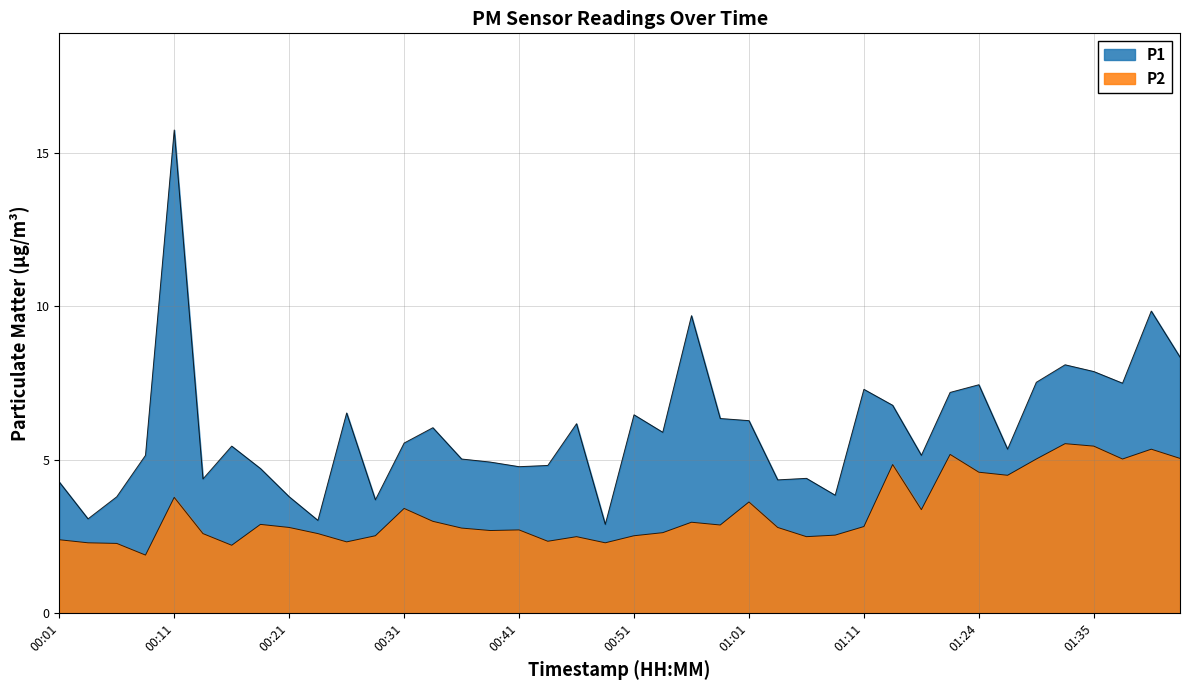

List the labels in order of P2 value, smallest first.

00:09, 00:16, 00:06, 00:04, 00:48, 00:26, 00:43, 00:01, 00:46, 01:06, 00:28, 00:51, 01:08, 00:14, 00:23, 00:53, 00:38, 00:41, 00:36, 00:21, 01:03, 01:11, 00:58, 00:18, 00:56, 00:33, 01:18, 00:31, 01:01, 00:11, 01:27, 01:24, 01:13, 01:29, 01:37, 01:42, 01:21, 01:40, 01:35, 01:32